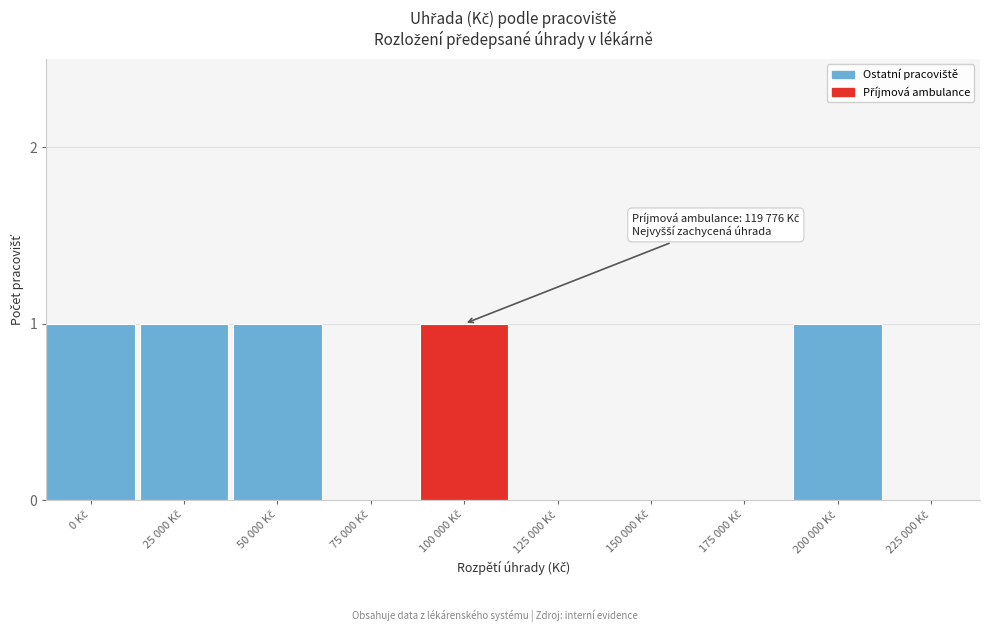

What is the sum of all values?

5